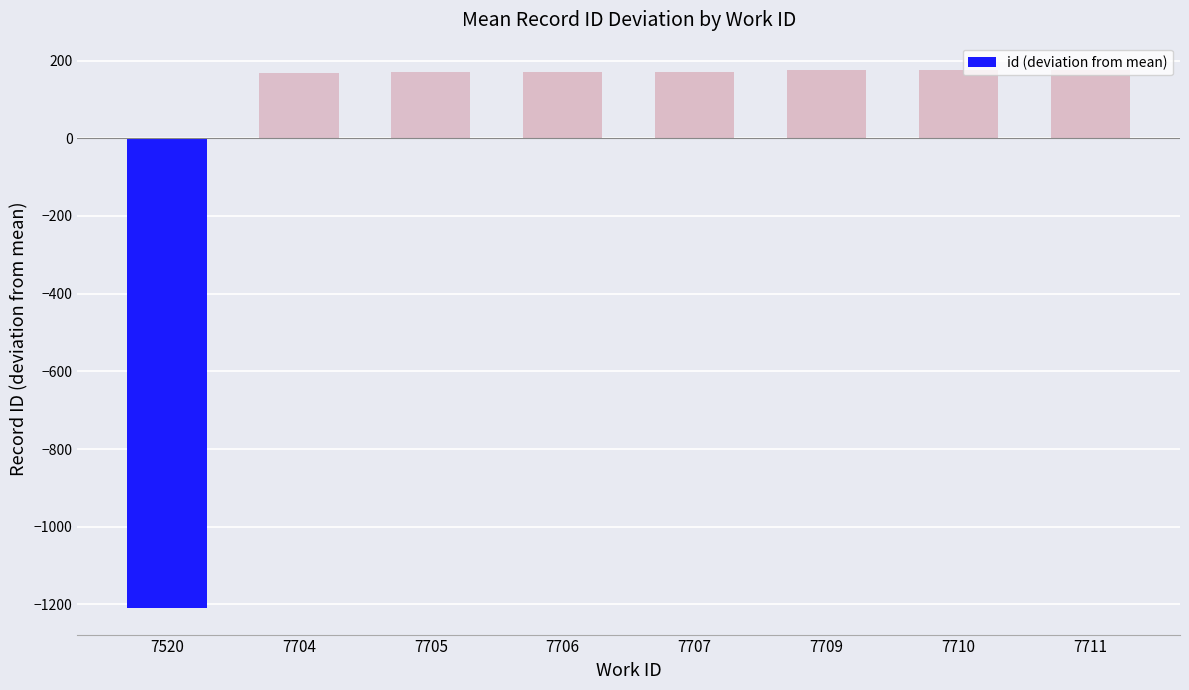

What is the difference between the values at 7520 and 7710?

1384.0